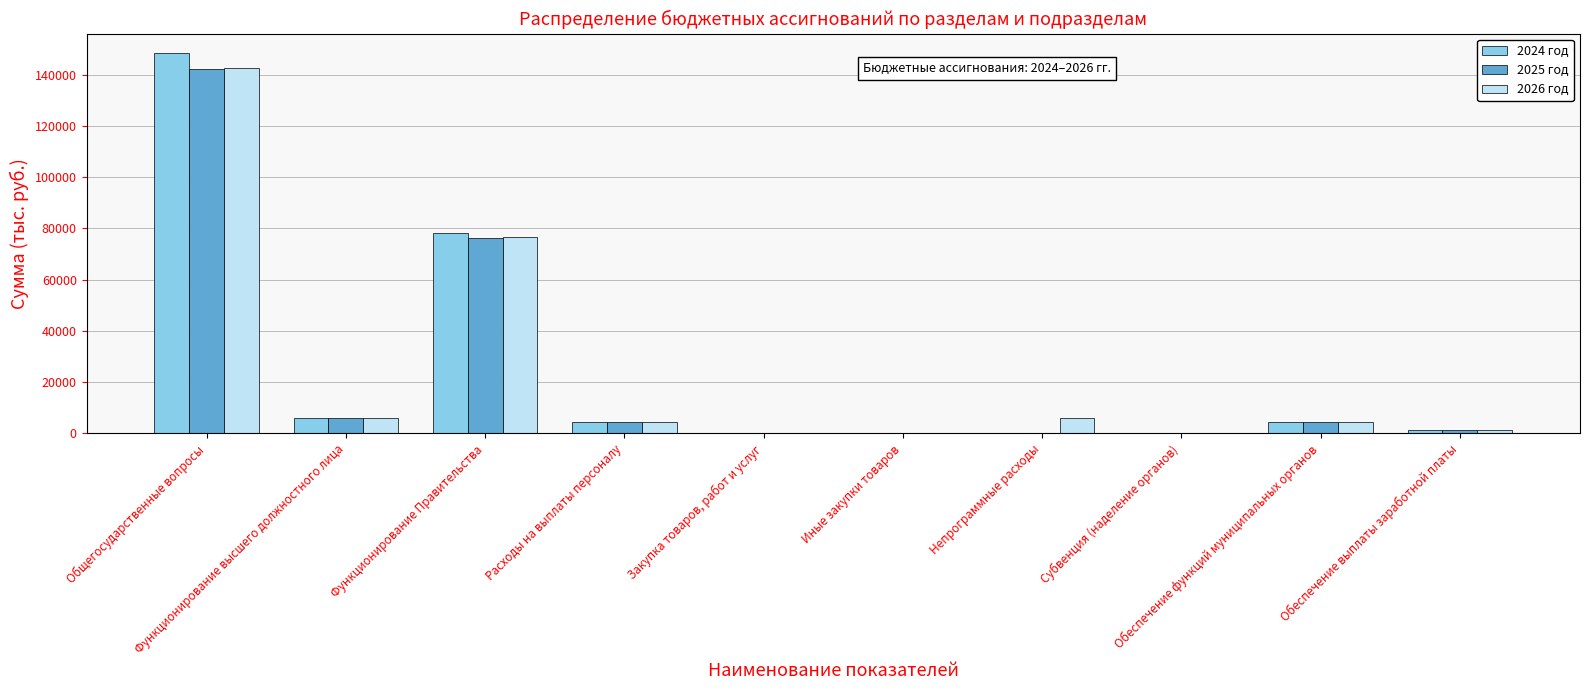

What is the highest value of the 2024 год series?

148696.8